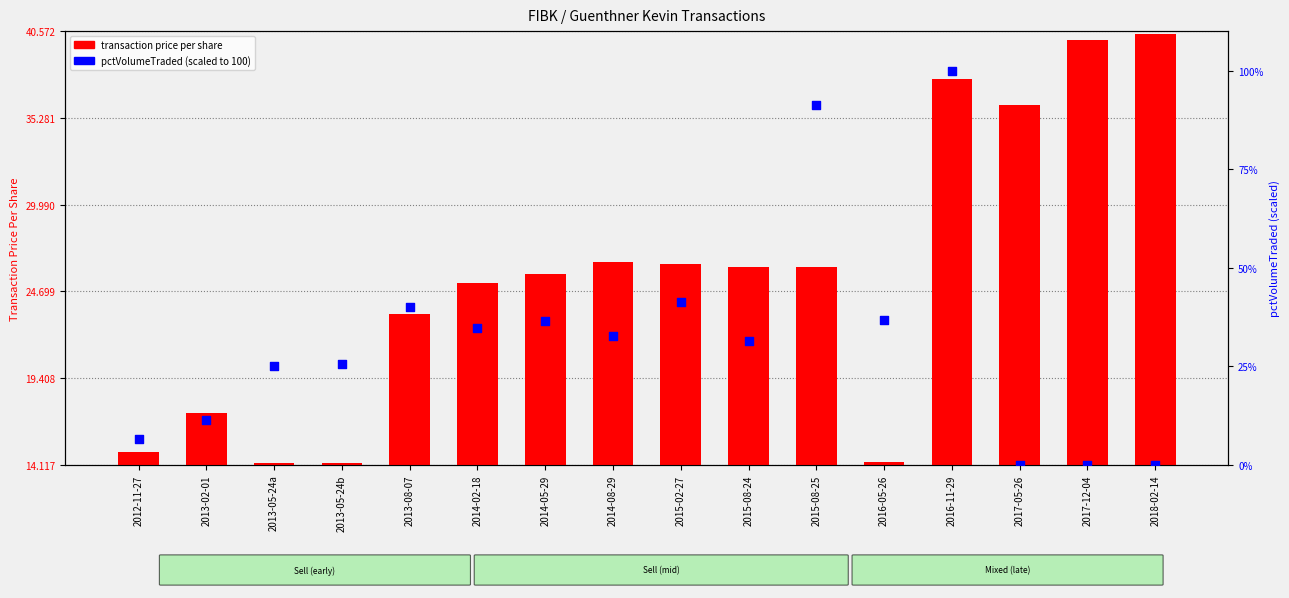

Is the value of transaction price per share at 2015-08-25 greater than the value of pctVolumeTraded (scaled) at 2015-08-25?

No